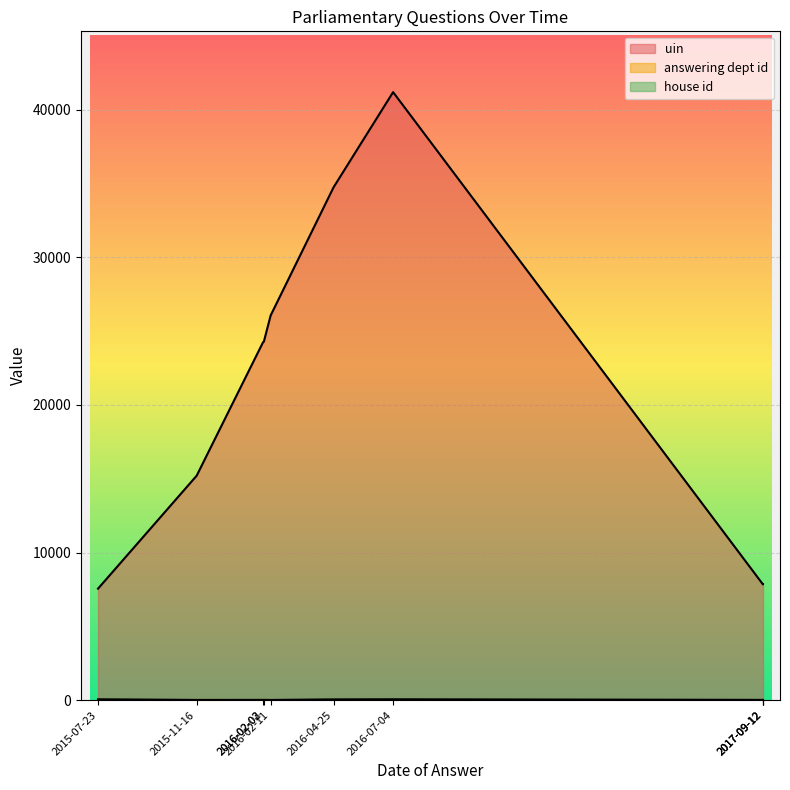

Where does the answering dept id series first go above 17?

2016-07-04